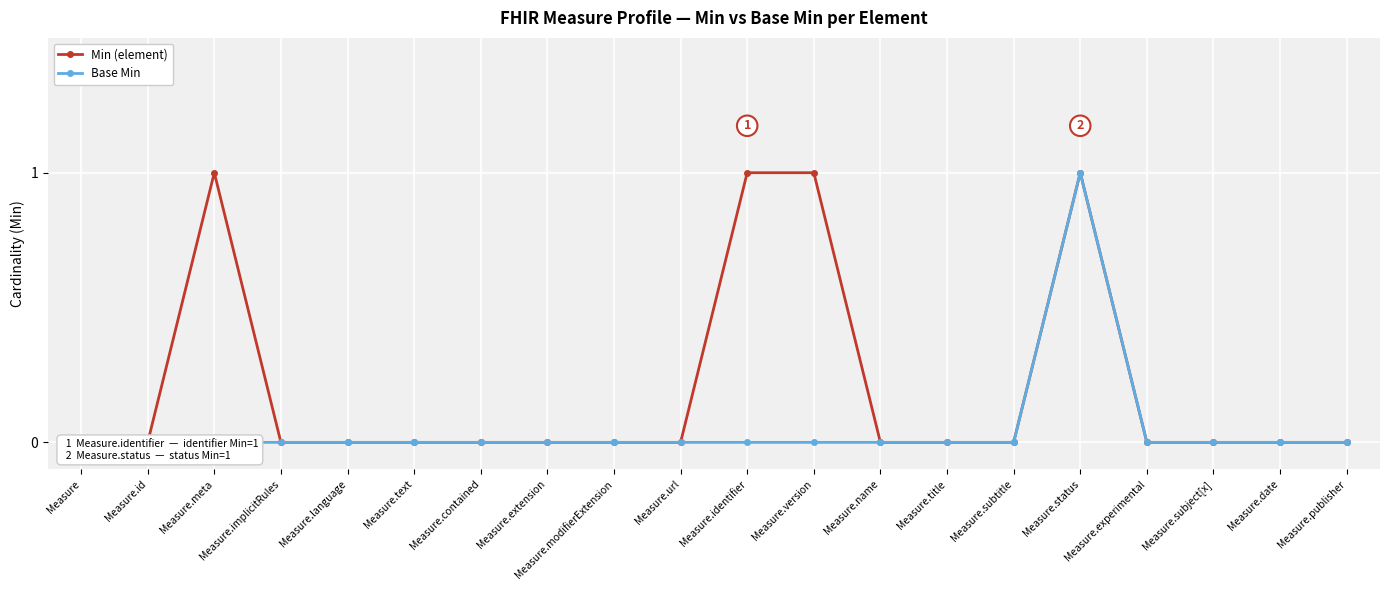

Reading left to right, extract all data points from this chart.

Min (element): Measure=0	Measure.id=0	Measure.meta=1	Measure.implicitRules=0	Measure.language=0	Measure.text=0	Measure.contained=0	Measure.extension=0	Measure.modifierExtension=0	Measure.url=0	Measure.identifier=1	Measure.version=1	Measure.name=0	Measure.title=0	Measure.subtitle=0	Measure.status=1	Measure.experimental=0	Measure.subject[x]=0	Measure.date=0	Measure.publisher=0
Base Min: Measure=0	Measure.id=0	Measure.meta=0	Measure.implicitRules=0	Measure.language=0	Measure.text=0	Measure.contained=0	Measure.extension=0	Measure.modifierExtension=0	Measure.url=0	Measure.identifier=0	Measure.version=0	Measure.name=0	Measure.title=0	Measure.subtitle=0	Measure.status=1	Measure.experimental=0	Measure.subject[x]=0	Measure.date=0	Measure.publisher=0